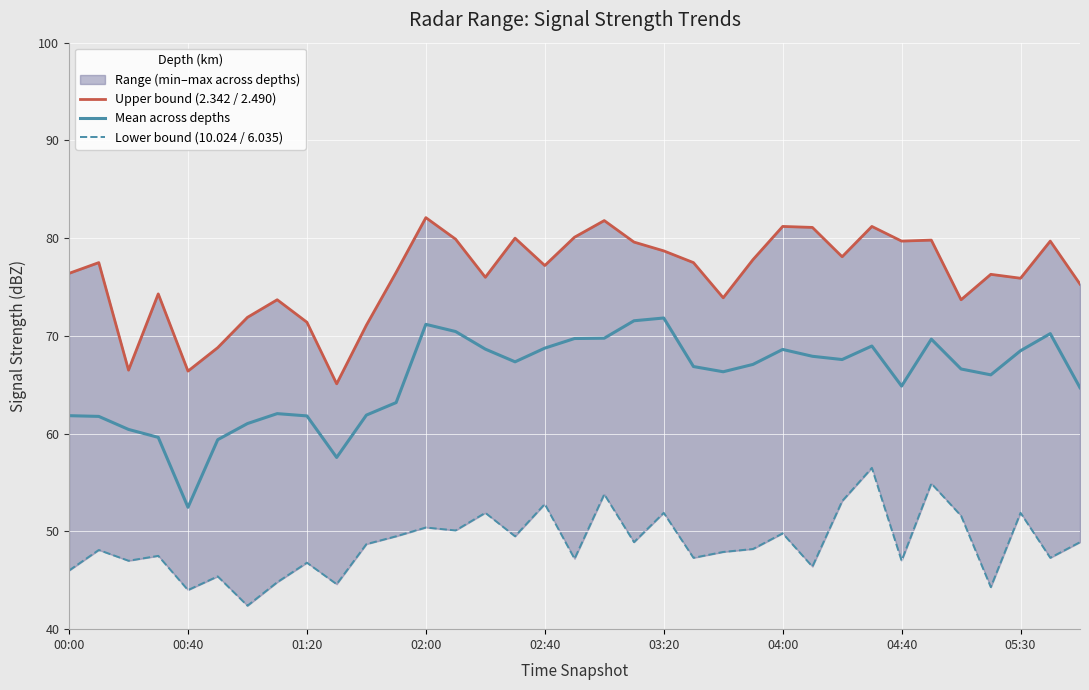

What is the sum of all Upper bound (2.342 / 2.490) values?

2666.2